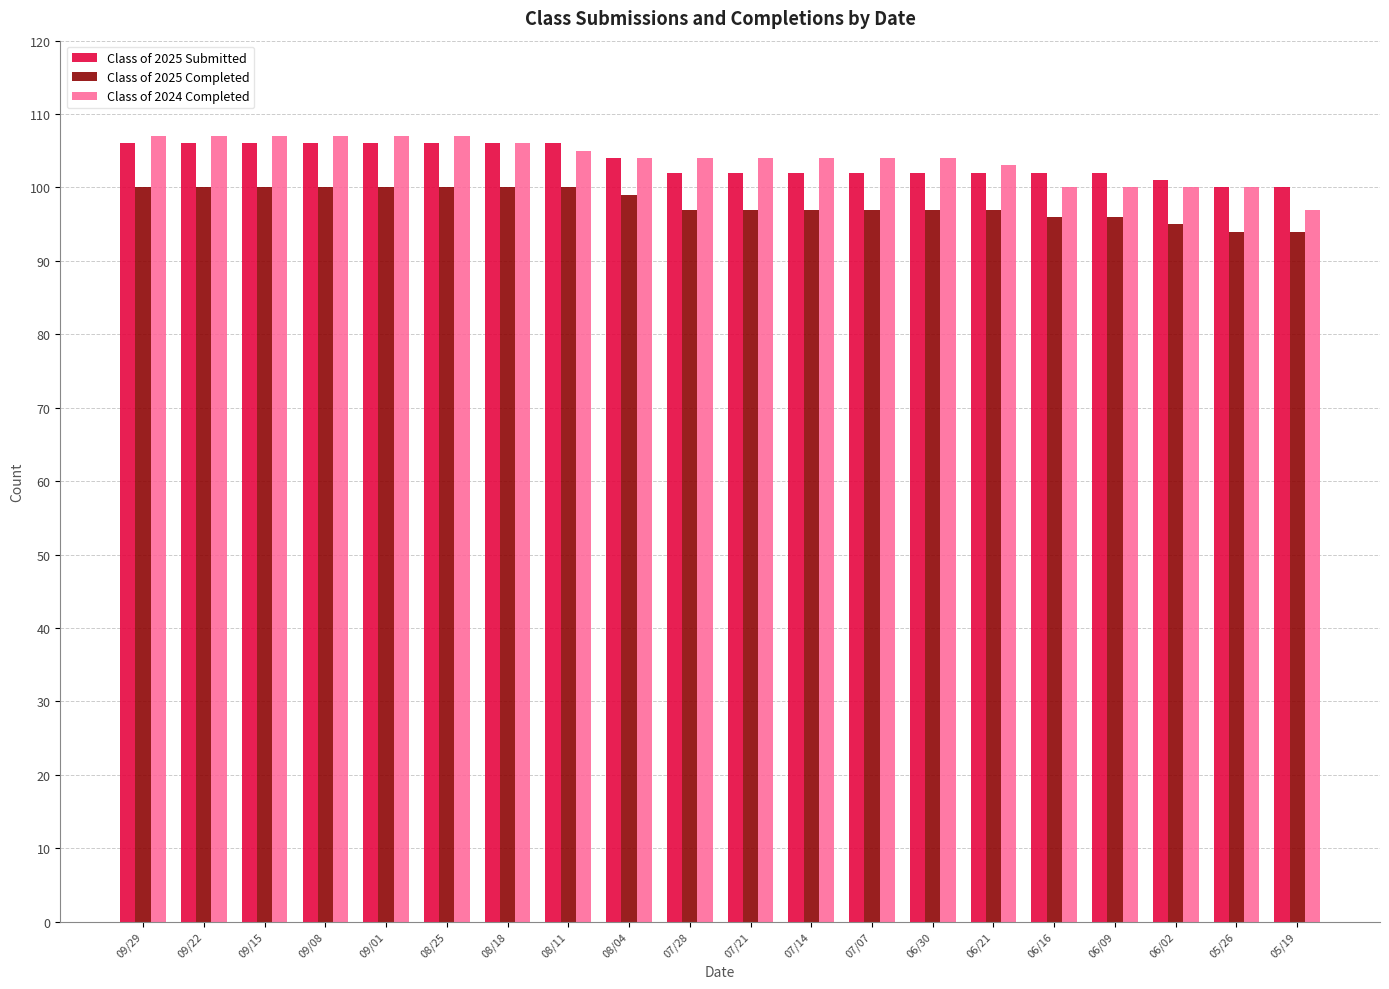

What is the spread (max minus min) of values at 06/21?

6